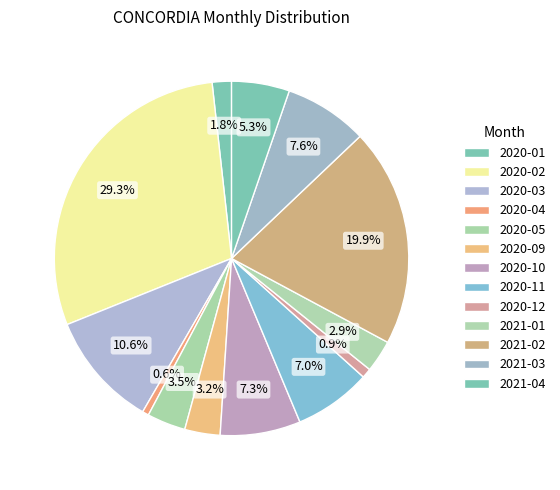

What portion of the pie excludes 2020-02?

70.7%